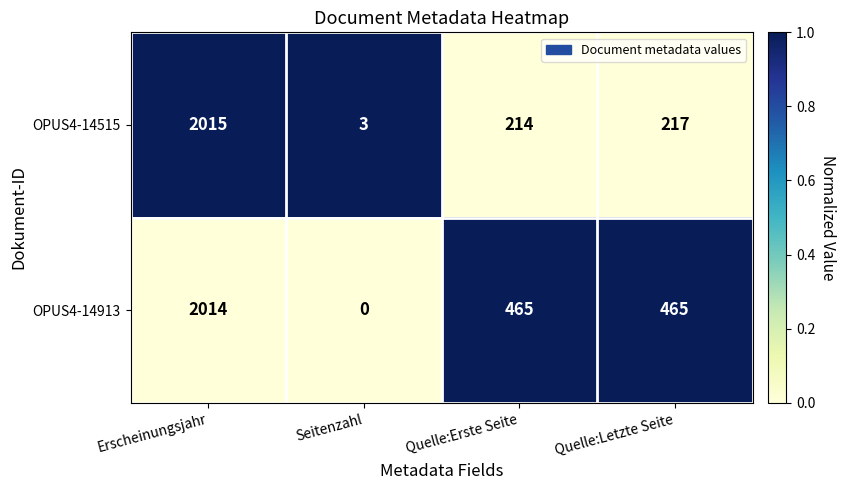

Rank the categories by OPUS4-14515 value from highest to lowest.

Erscheinungsjahr, Quelle:Letzte Seite, Quelle:Erste Seite, Seitenzahl